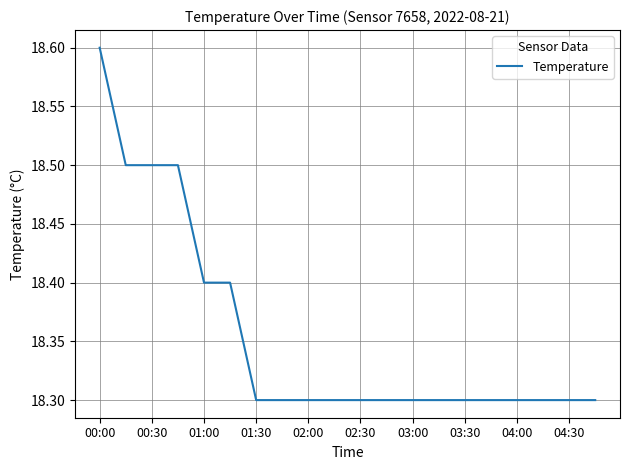

What is the smallest value displayed?

18.3